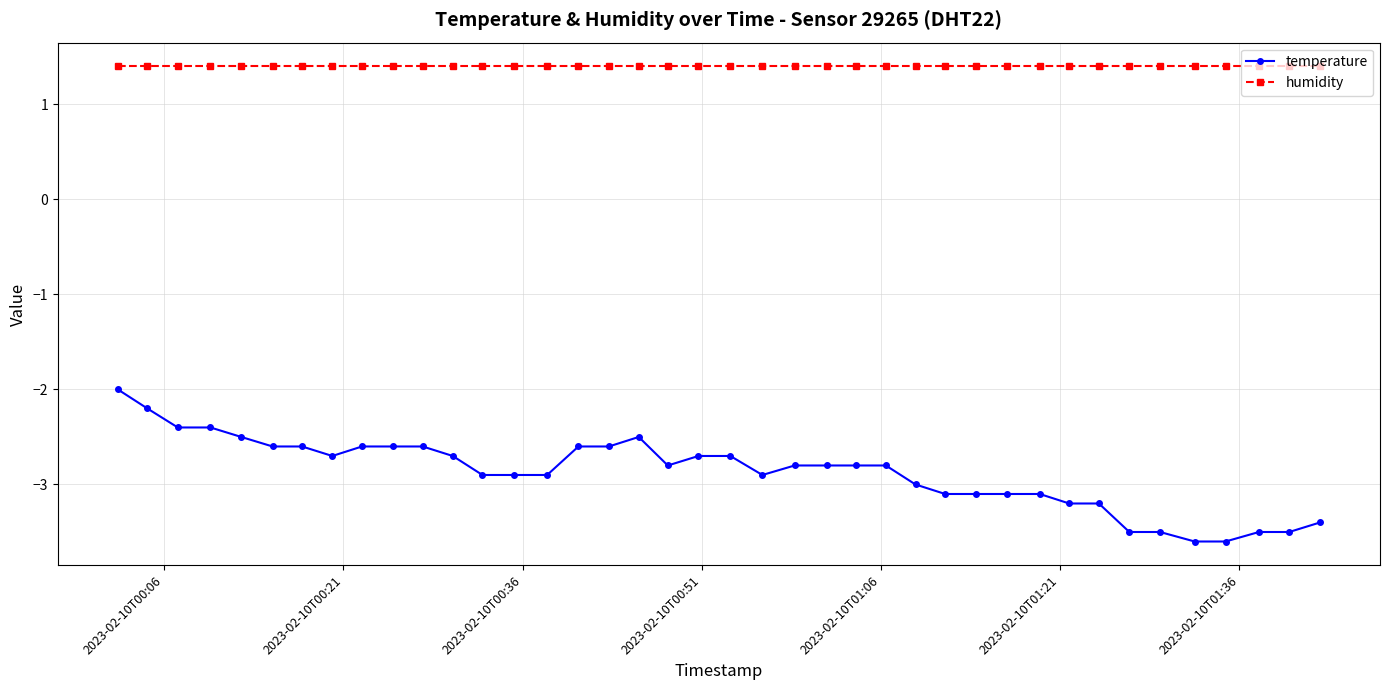

Which series has the widest spread of values?

temperature